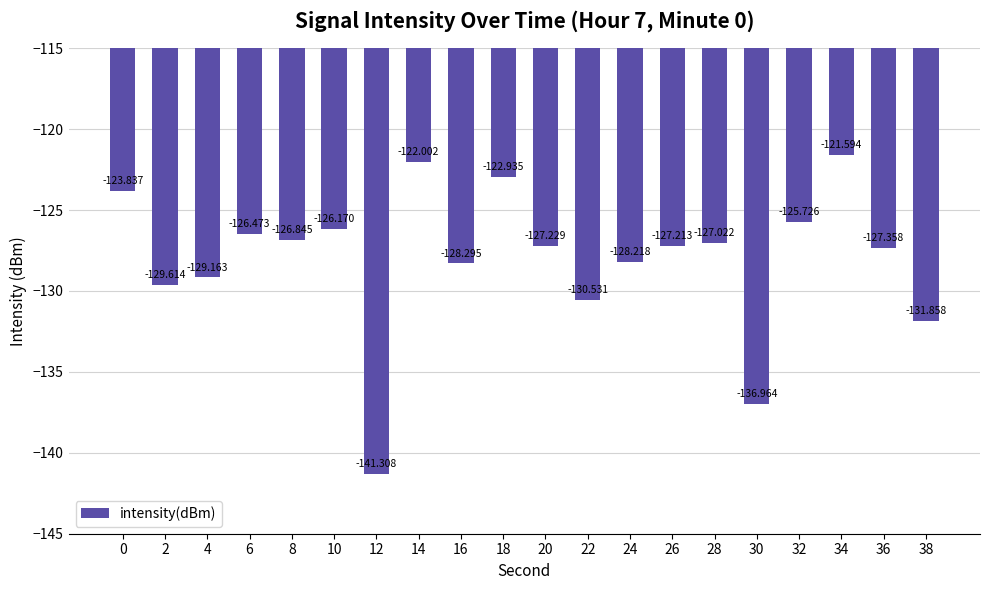

Count the number of data series in this chart.

1